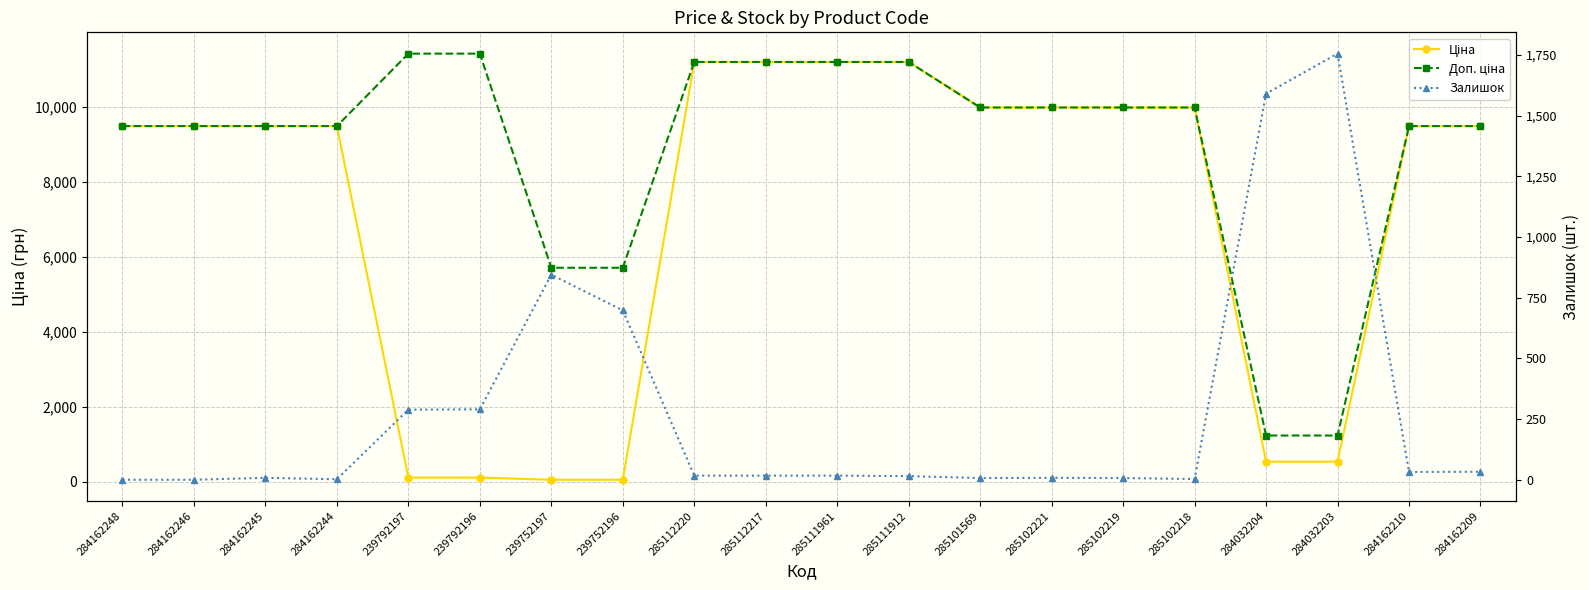

Between 284162246 and 284162245, which series saw the biggest shift?

Залишок